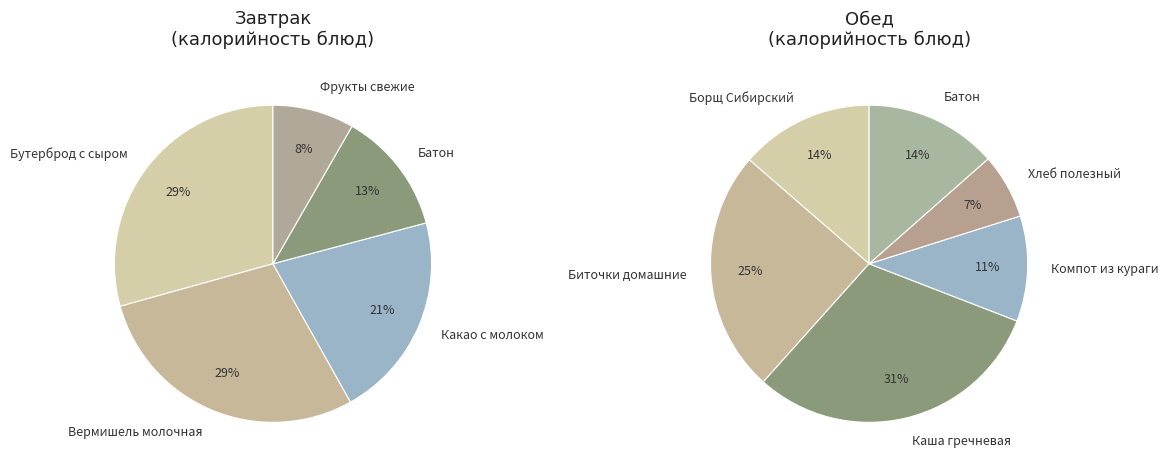

What is the smallest slice in the pie chart?

Фрукты свежие